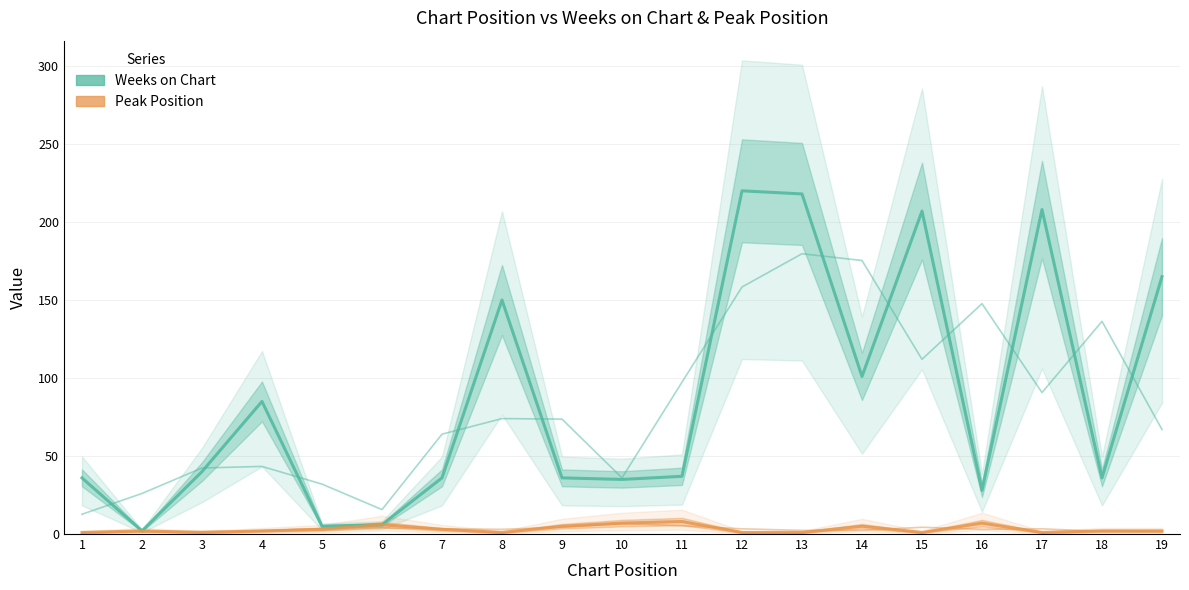

Which series changed the most between 13 and 16?

Weeks on Chart